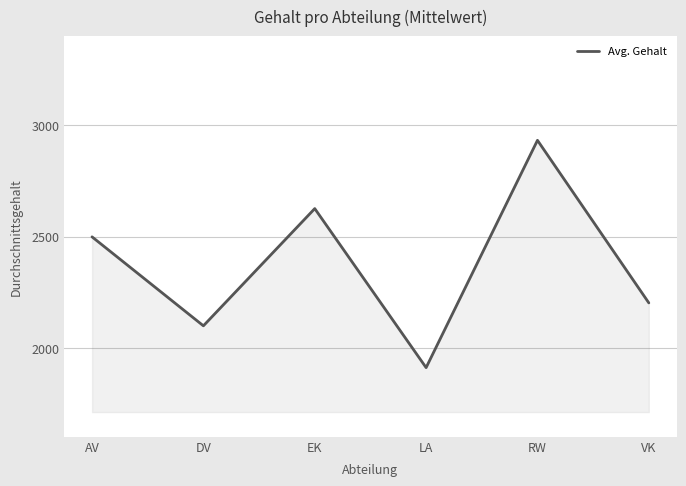

Between RW and LA, which is larger?

RW